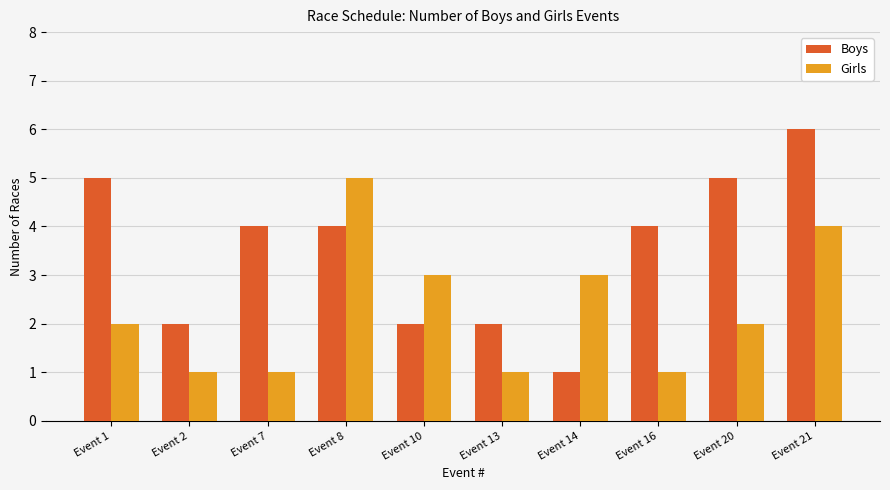

Rank the series at Event 7 from highest to lowest value.

Boys, Girls